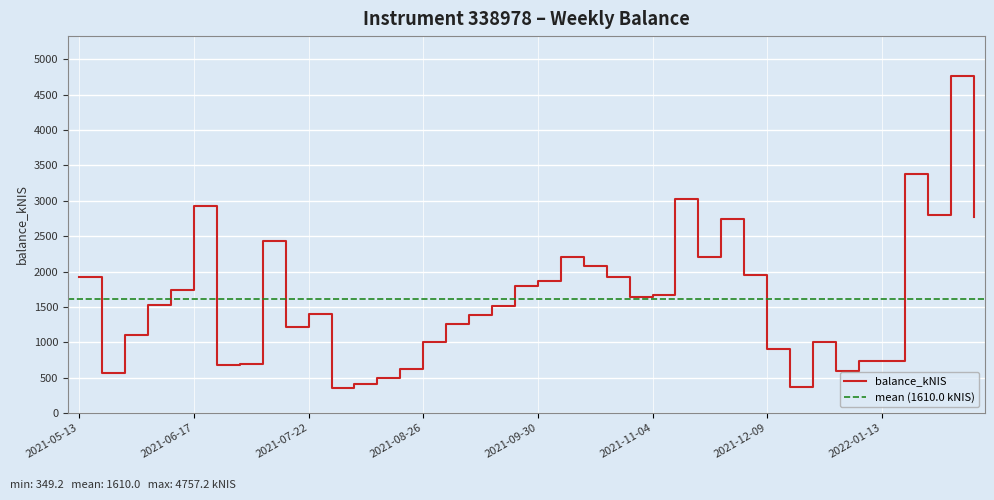

How many values are below 1527?

20